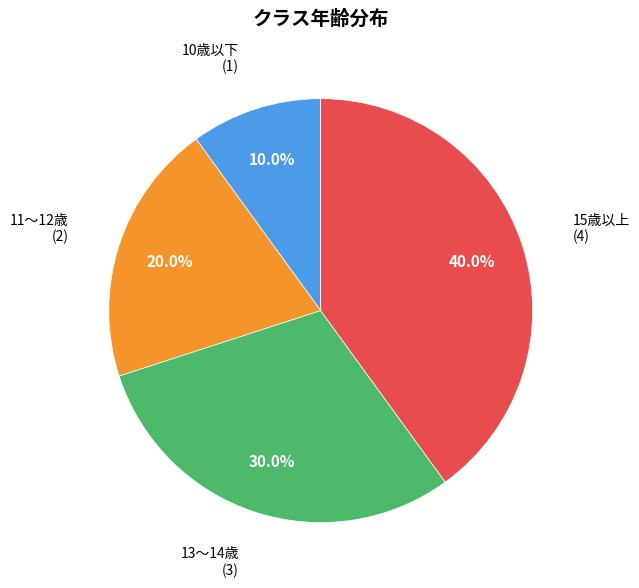

Does any single category account for the majority?

No